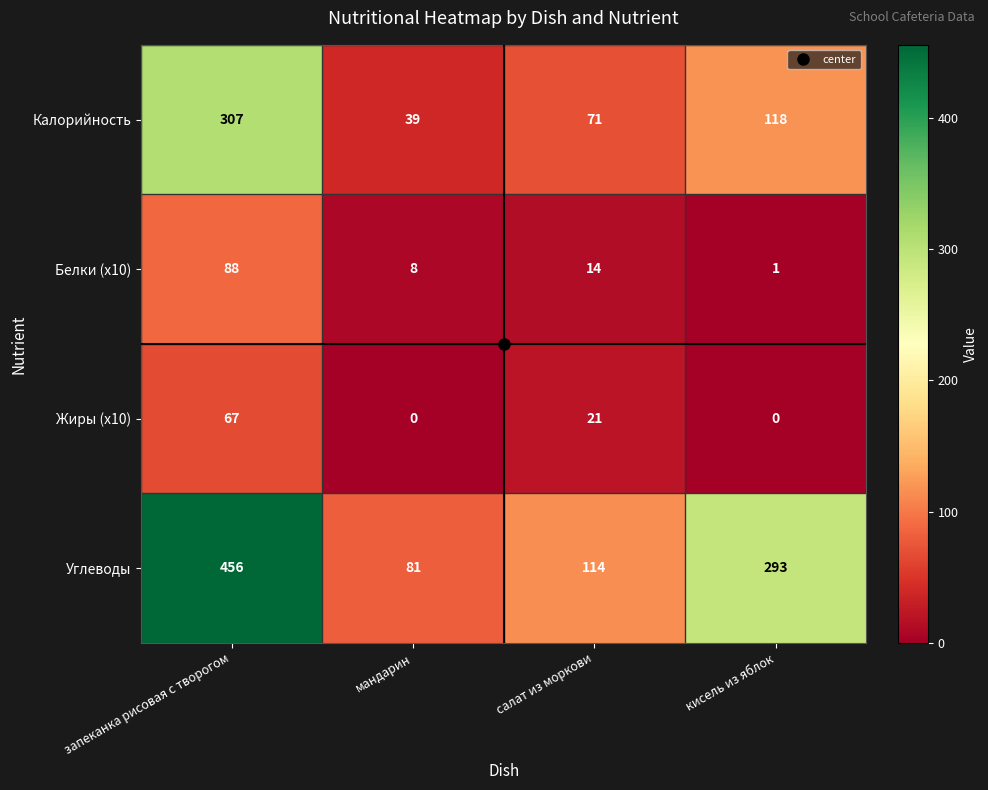

Is it true that Калорийность equals 39 at мандарин?

True